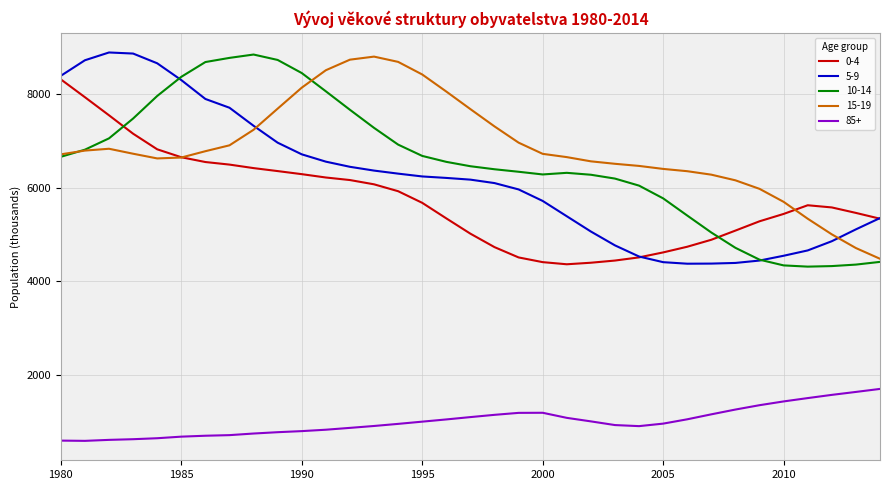

How many times do 0-4 and 10-14 cross each other?

2